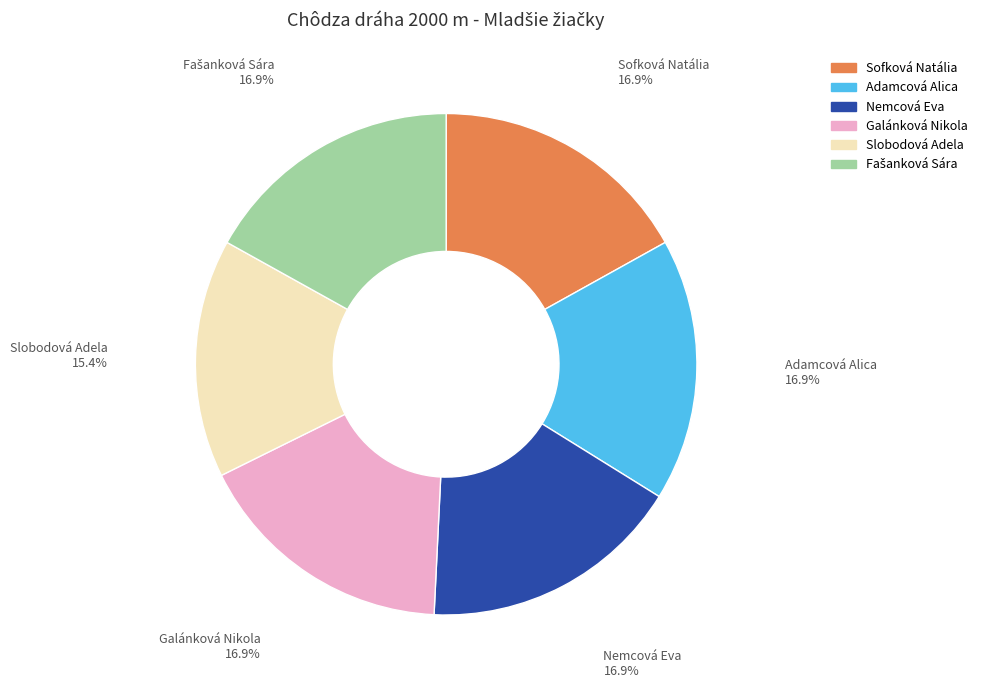

Combined, do Slobodová Adela and Sofková Natália account for over 50%?

No